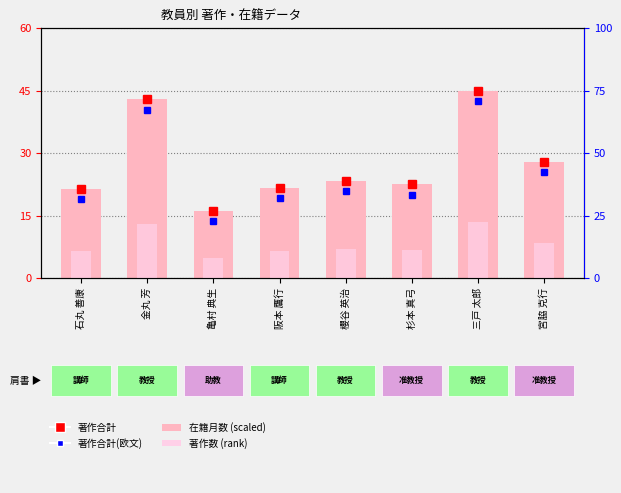

How many values in the 在籍月数 (scaled) series exceed 23?

4